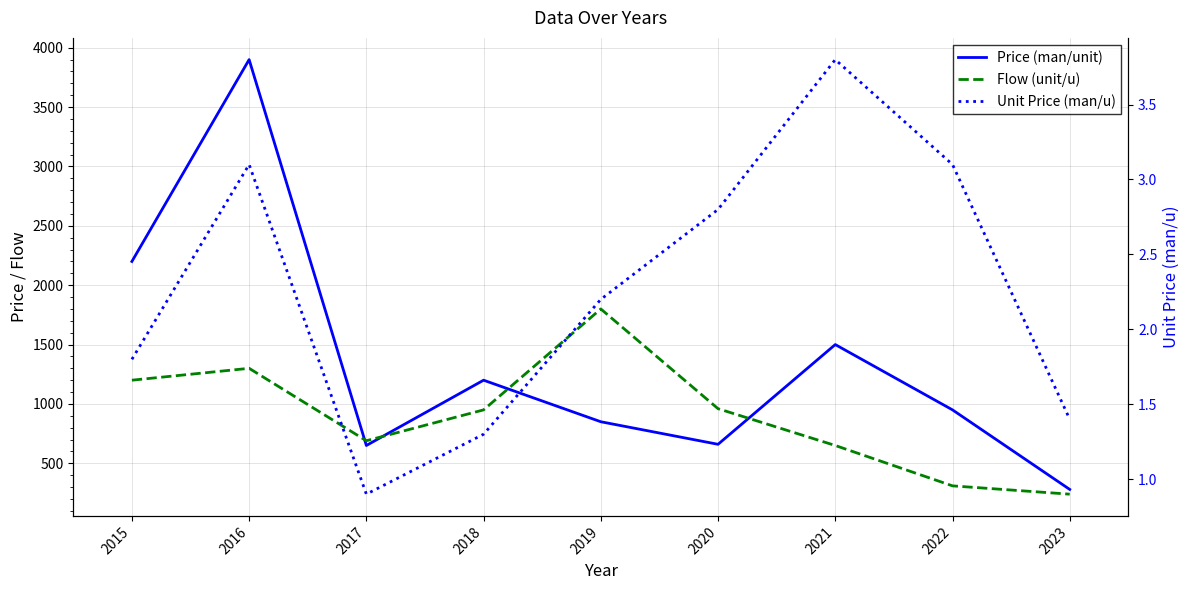

Read the Flow (unit/u) value at 2015.

1200.0